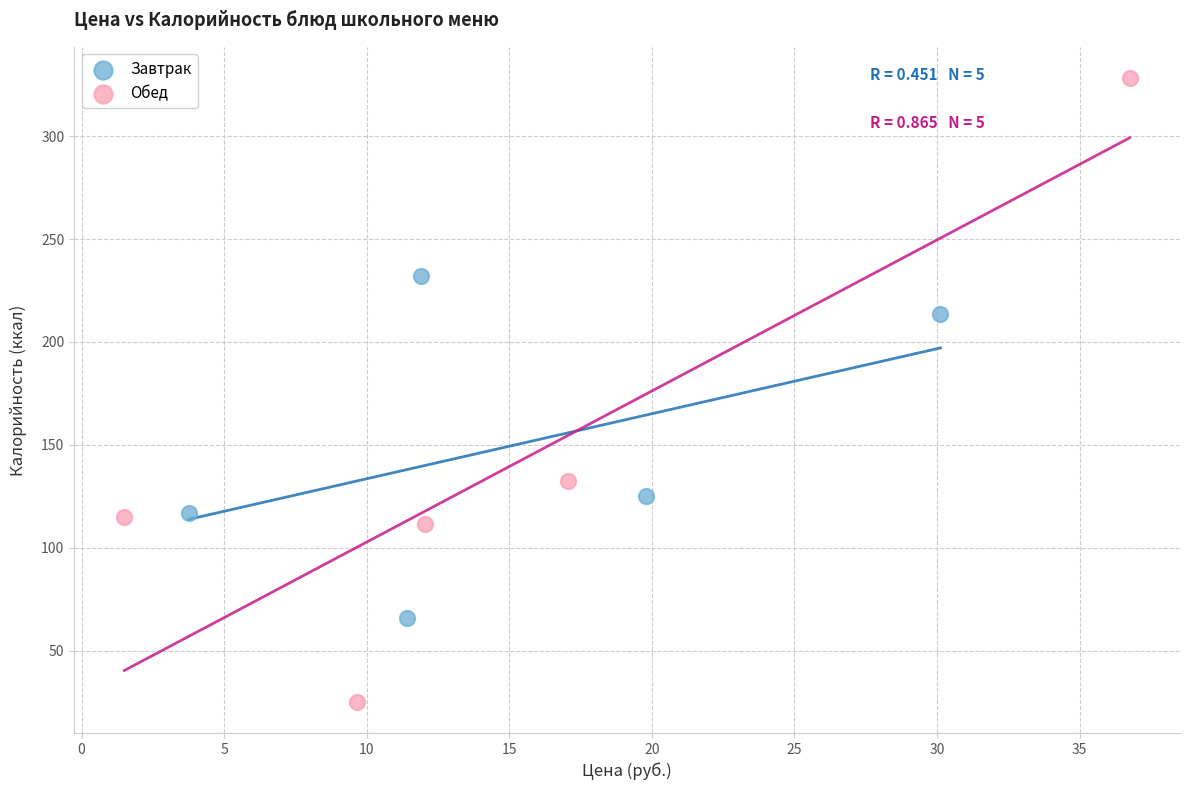

Which series has the widest spread of Y values?

Обед